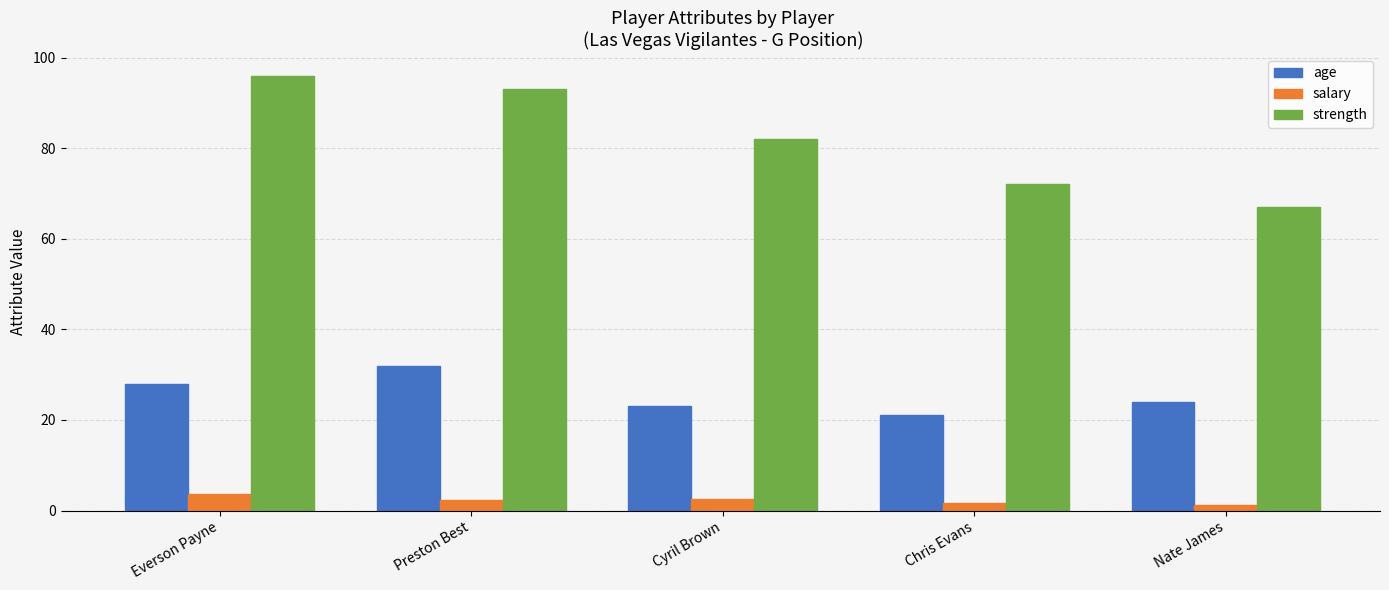

What is the label of the 1st bar from the left?

Everson Payne